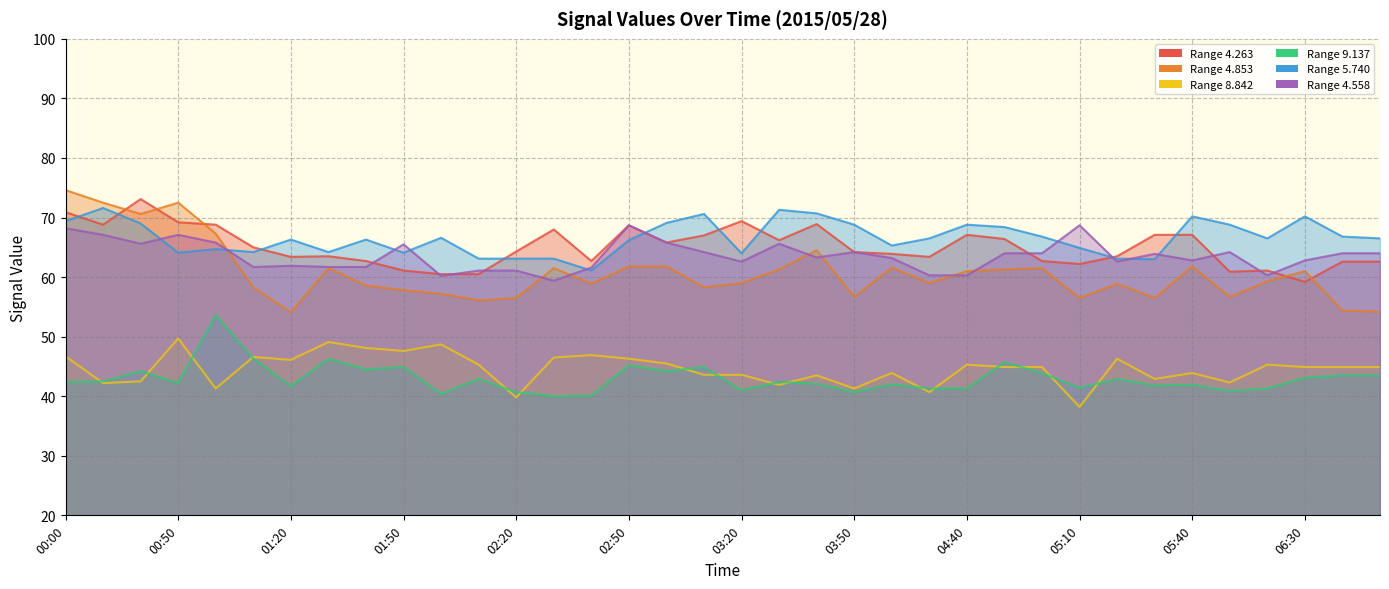

In 5.740, how many points are higher than both neighbors (excluding endpoints)?

10